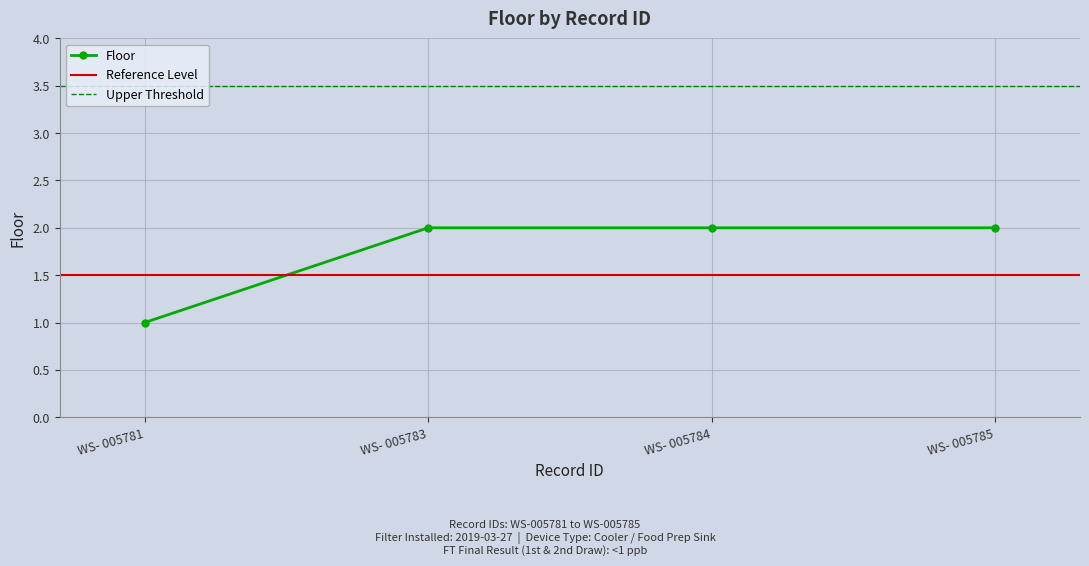

Rank the categories by value from lowest to highest.

WS- 005781, WS- 005783, WS- 005784, WS- 005785